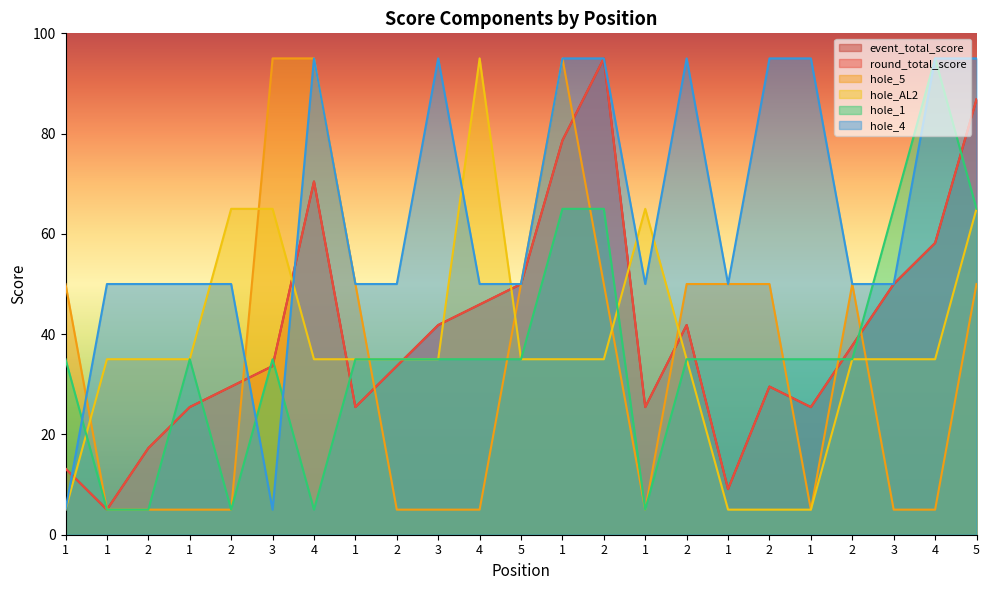

What is the difference between the hole_5 values at 2 and 3?

45.0